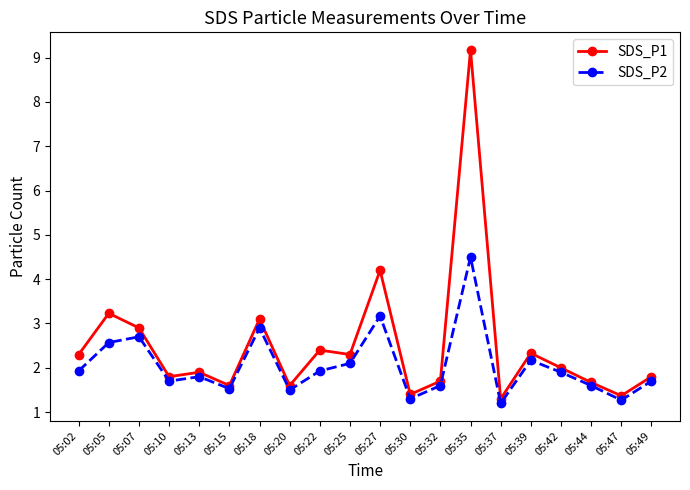

Does the chart have visible grid lines?

No